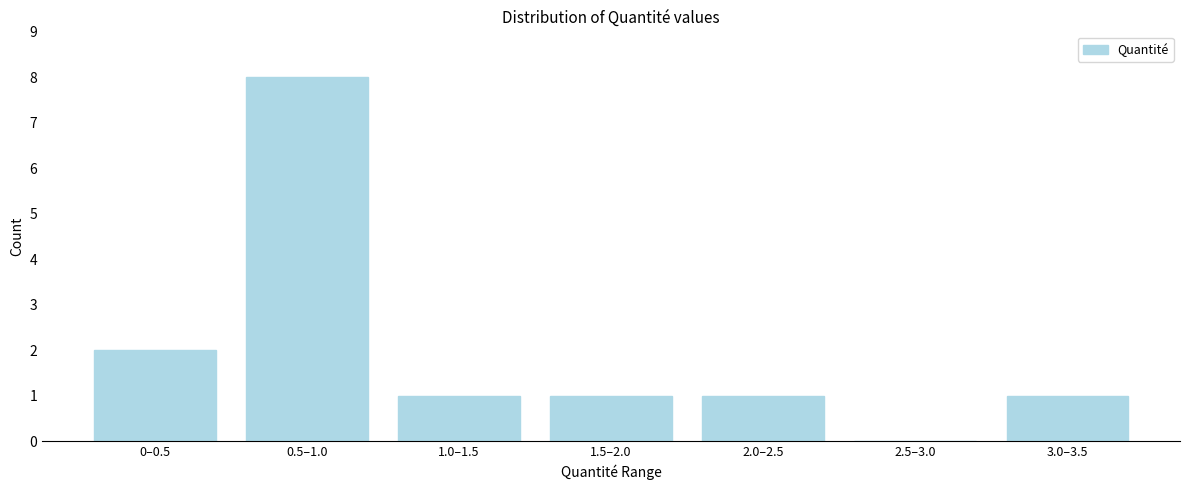

Reading left to right, list all the values displayed in this chart.

0–0.5=2	0.5–1.0=8	1.0–1.5=1	1.5–2.0=1	2.0–2.5=1	2.5–3.0=0	3.0–3.5=1